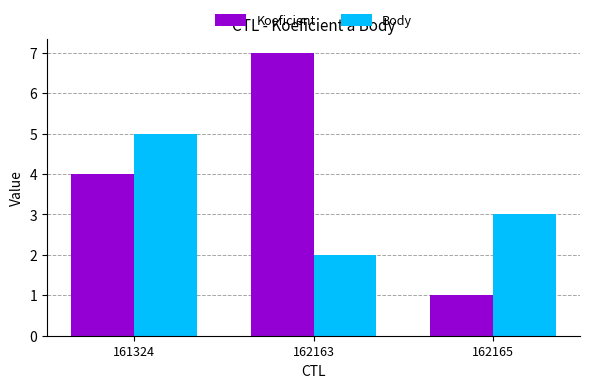

Reading left to right, list all the values displayed in this chart.

Koeficient: 161324=4	162163=7	162165=1
Body: 161324=5	162163=2	162165=3